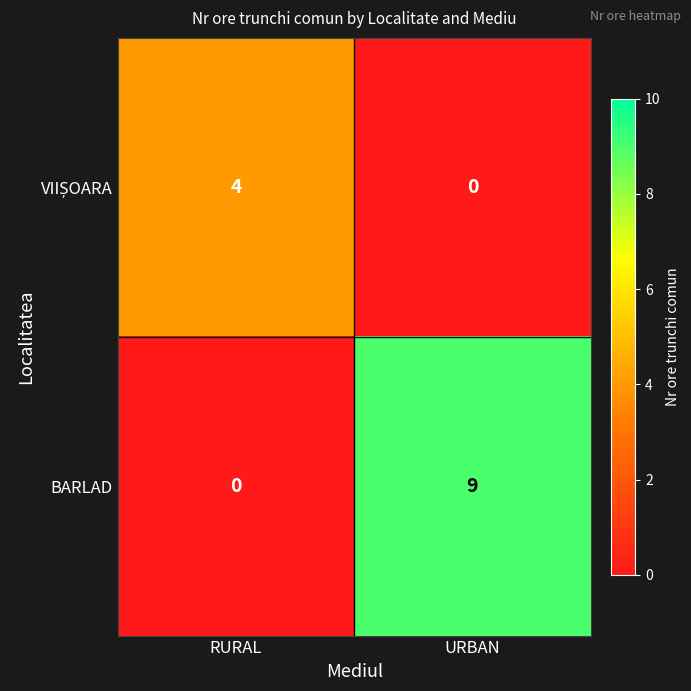

Which series has the widest spread of values?

BARLAD